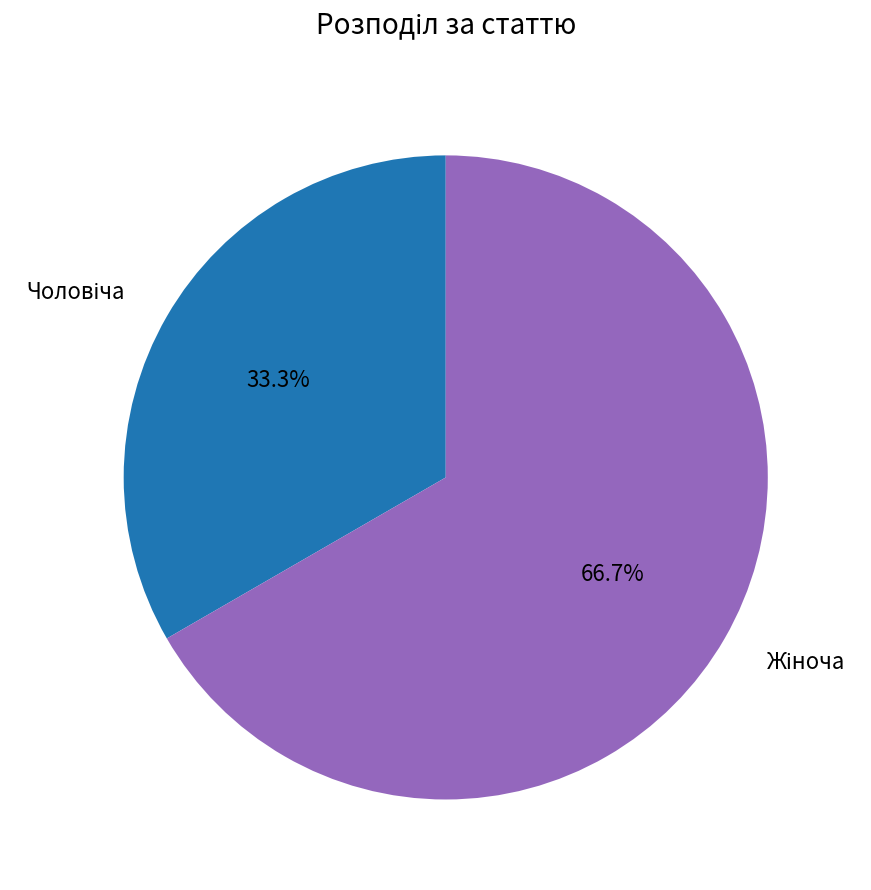

Does any single category account for the majority?

Yes